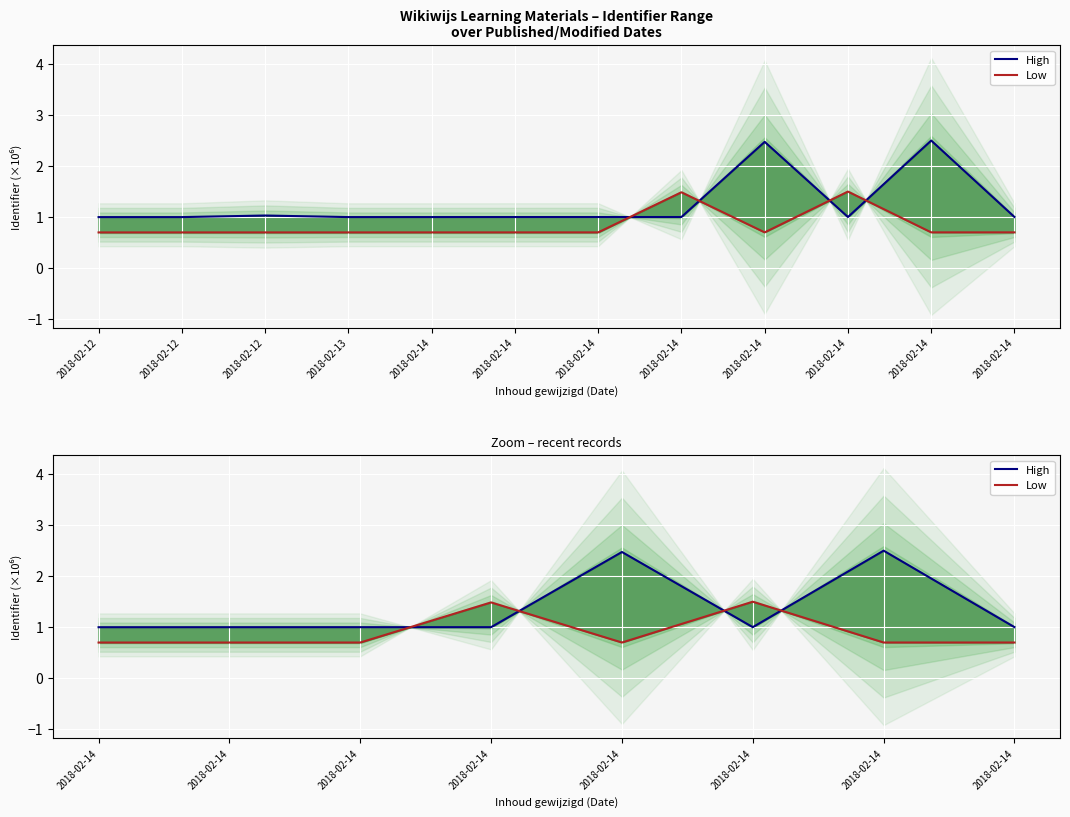

What is the difference between the second highest and second lowest values in the Low series?

0.8